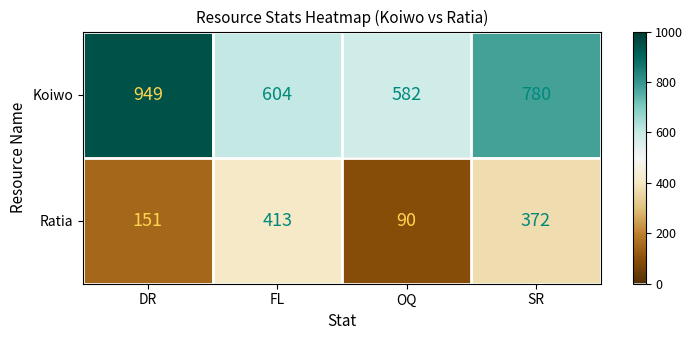

Reading left to right, list all the values displayed in this chart.

Koiwo: DR=949	FL=604	OQ=582	SR=780
Ratia: DR=151	FL=413	OQ=90	SR=372